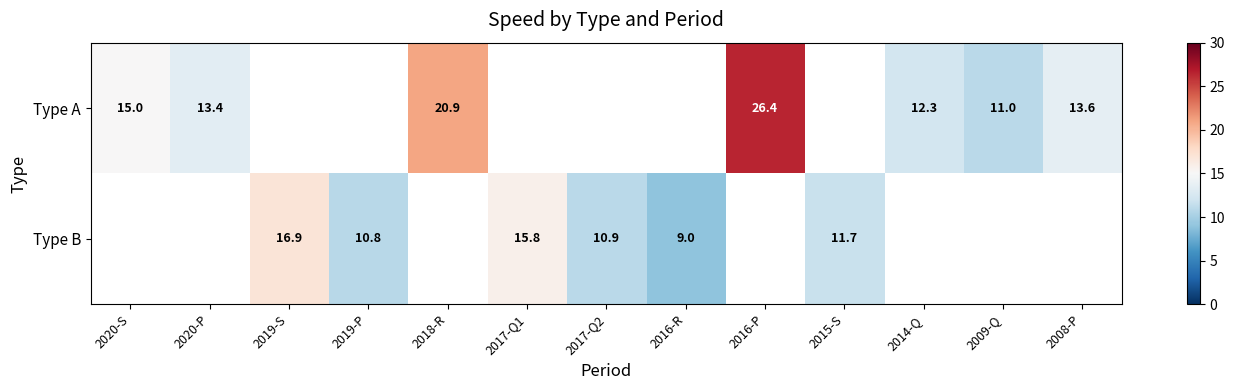

True or false: Type B has a value of 4.7 at 2019-S.

False